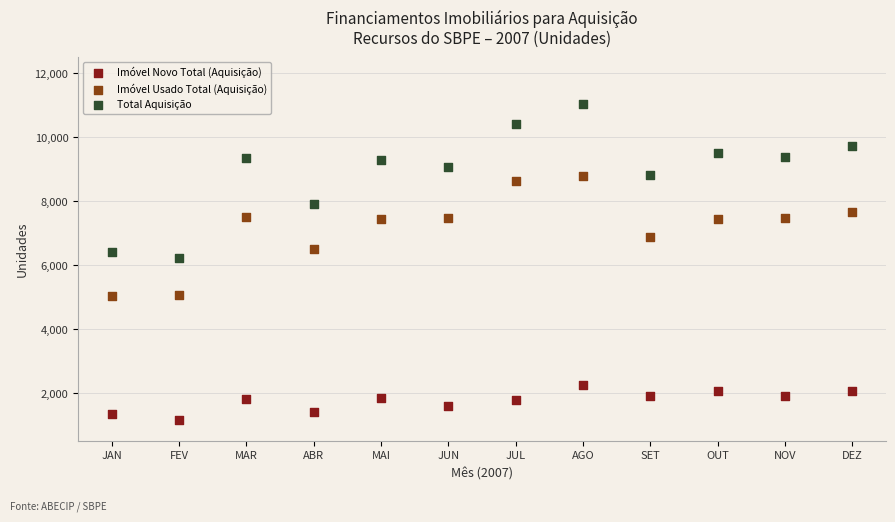

Which series reaches the minimum Y coordinate?

Imóvel Novo Total (Aquisição)